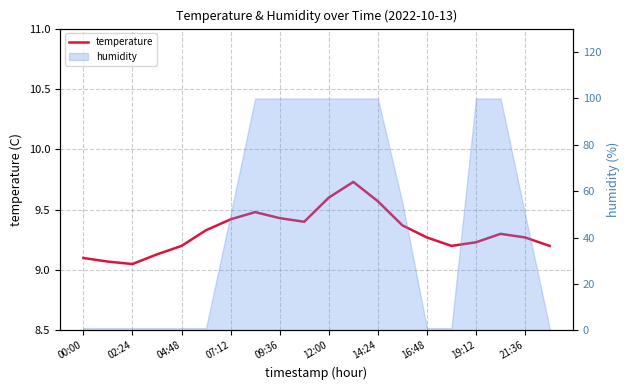

What is the change in value from 16:48 to 13?

-0.1